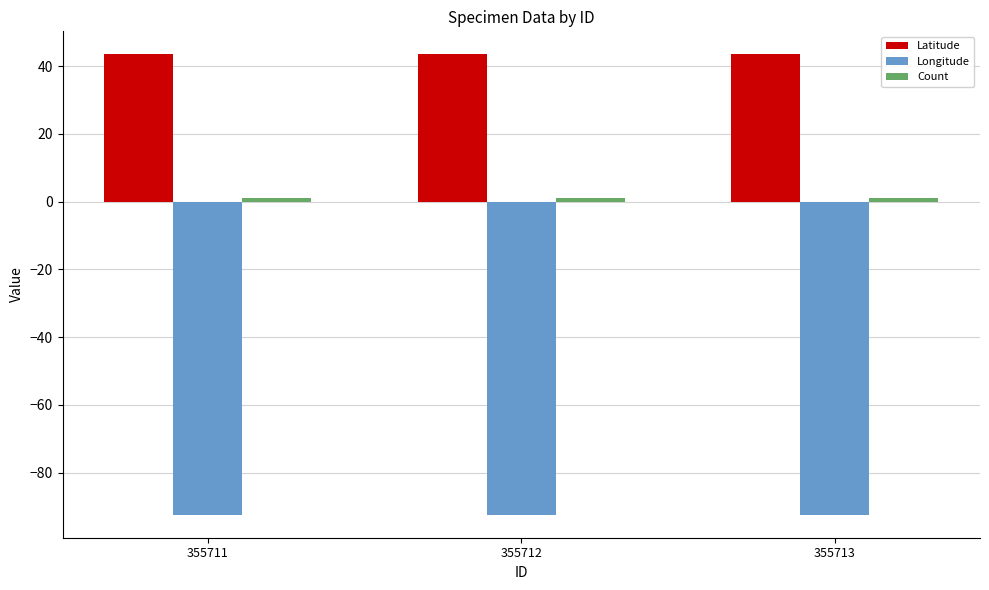

The value of Latitude at 355712 is 43.4. True or false?

True